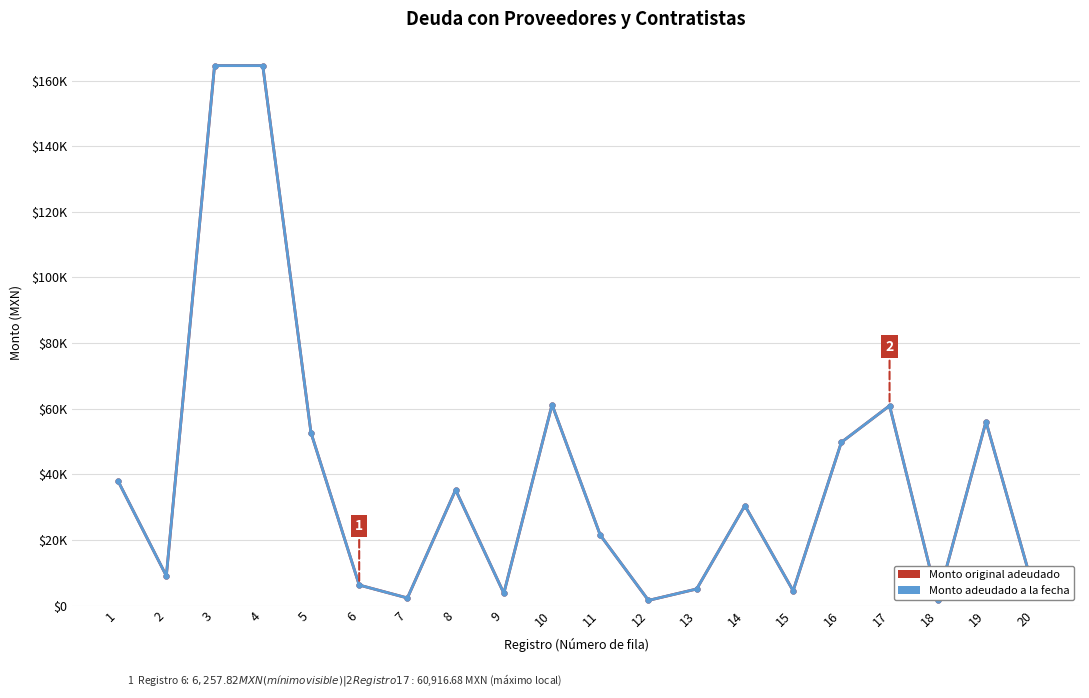

At 14, list the series in order from largest to smallest.

Monto original adeudado, Monto adeudado a la fecha